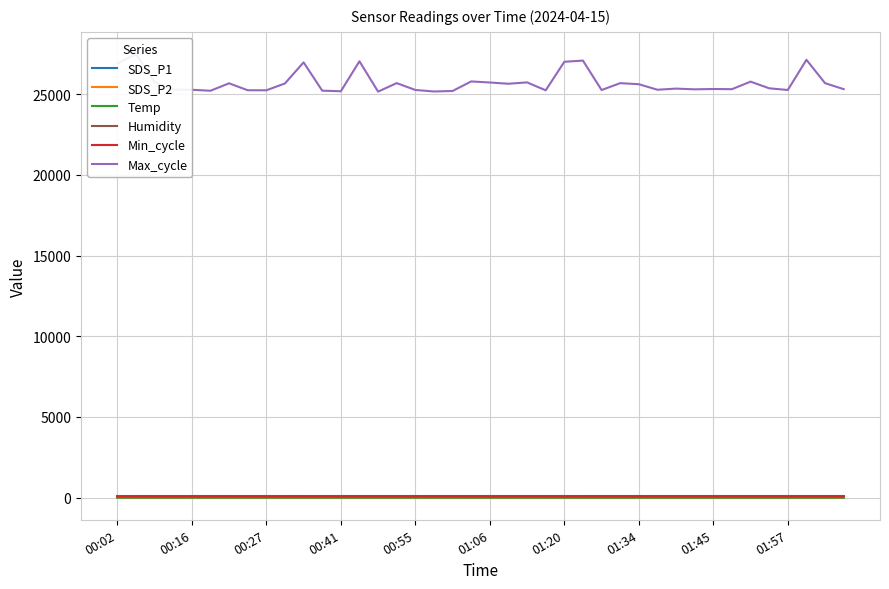

At how many categories does at least one series exceed 15147?

40